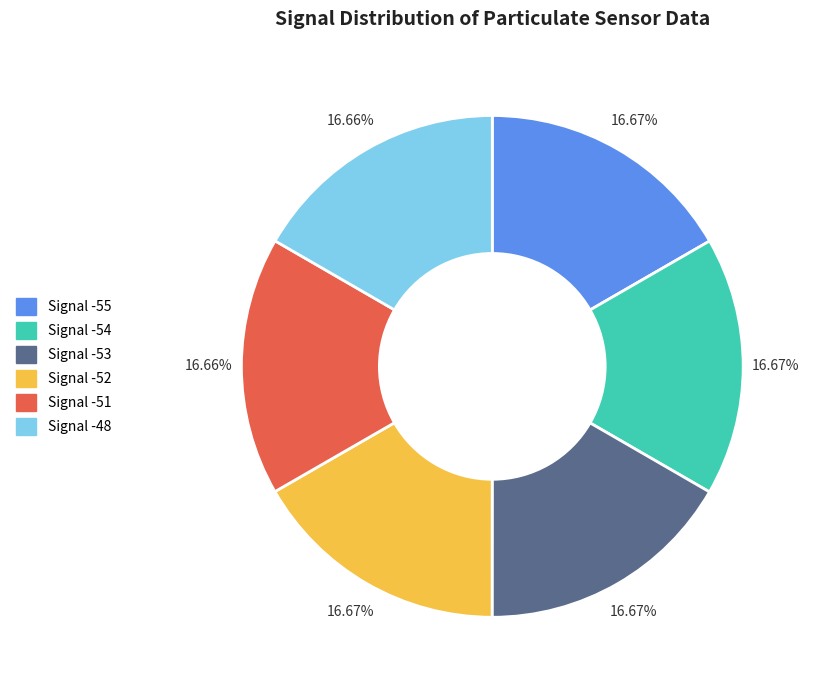

Count the number of slices in the pie.

6